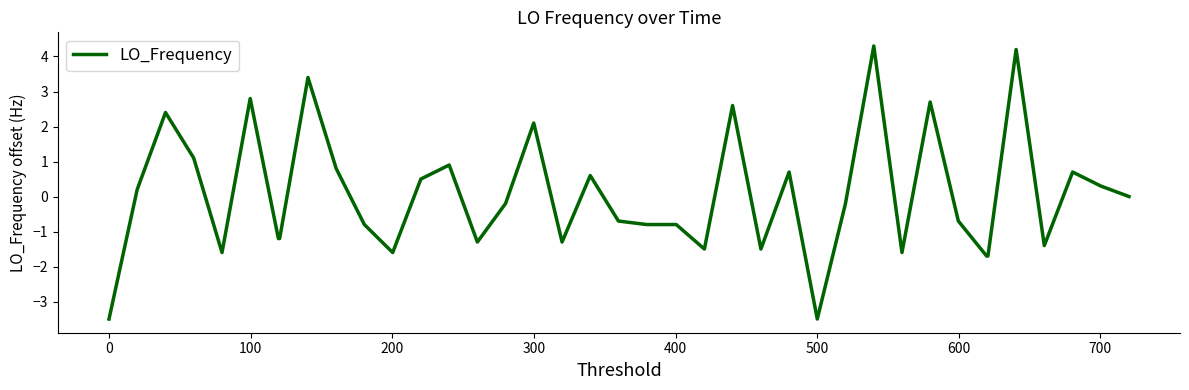

Does the chart display data point markers on the line(s)?

No